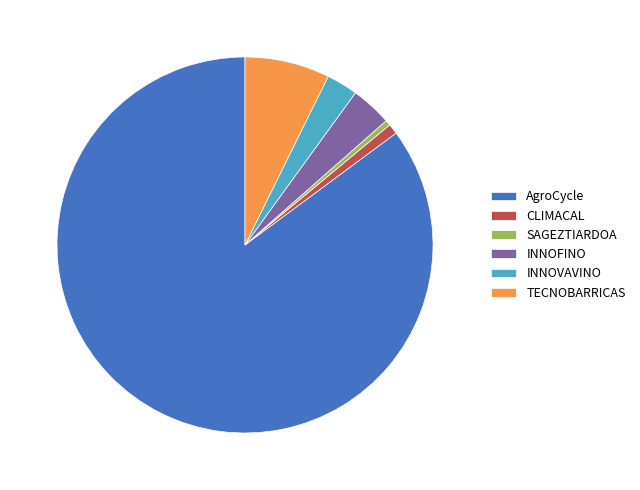

What is the majority slice?

AgroCycle